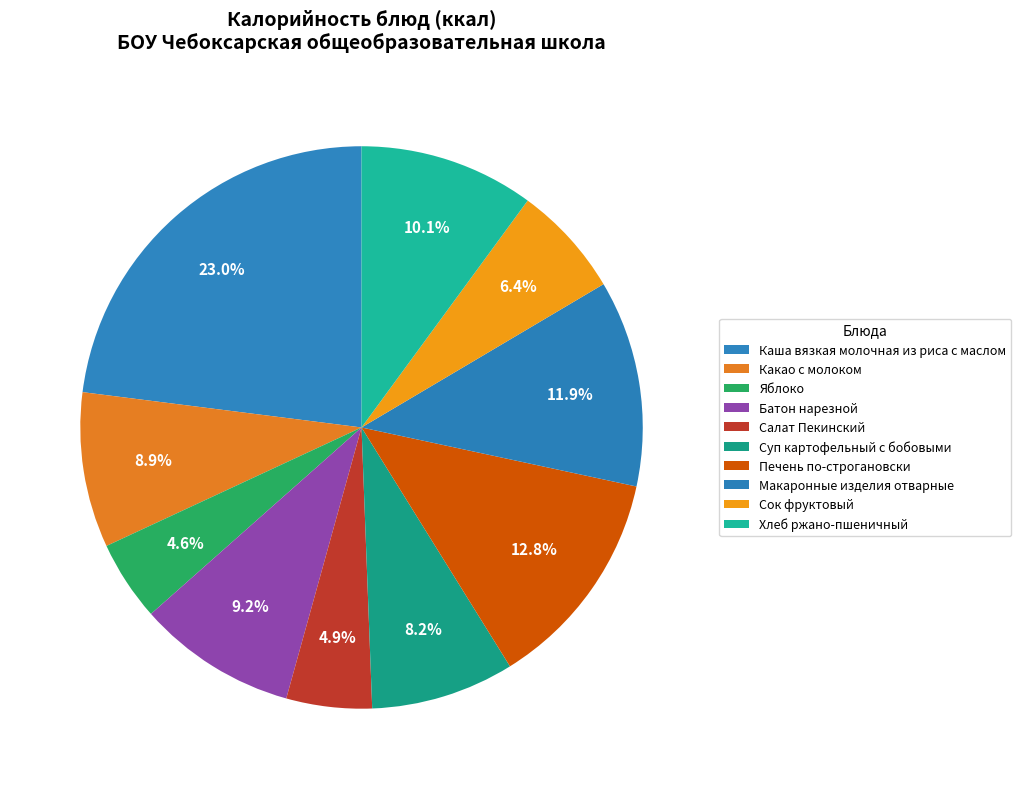

What is the change in value from Суп картофельный с бобовыми to Хлеб ржано-пшеничный?

+24